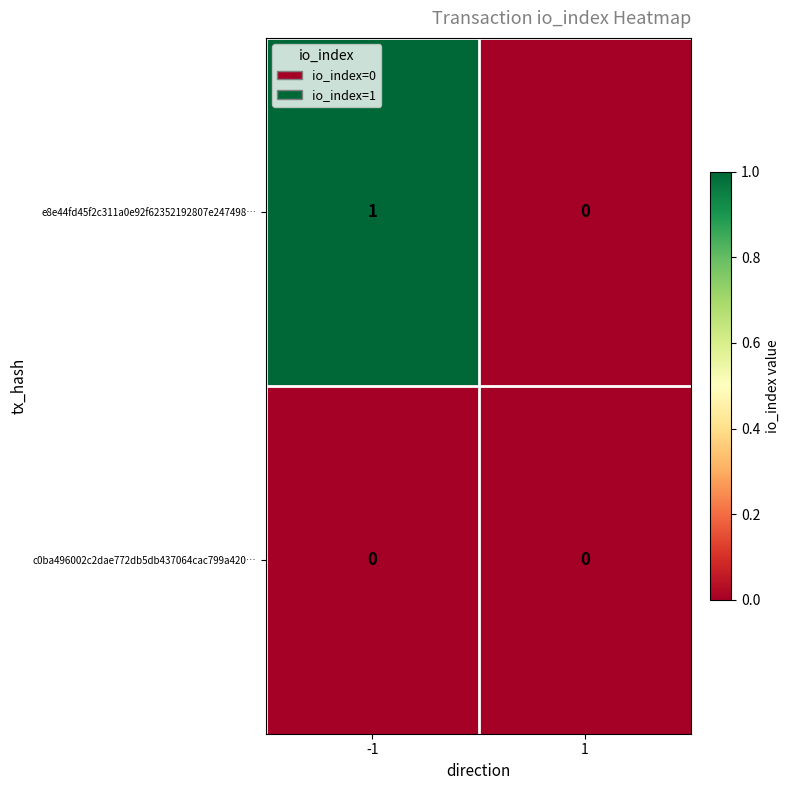

Which series changed the most between -1 and 1?

e8e44fd45f2c311a0e92f62352192807e247498…